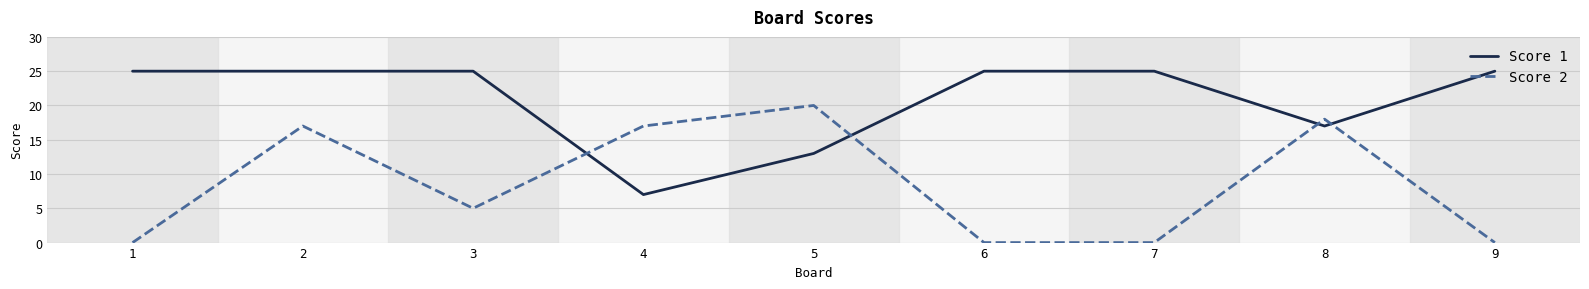

Rank the series by their average value, from highest to lowest.

Score 1, Score 2